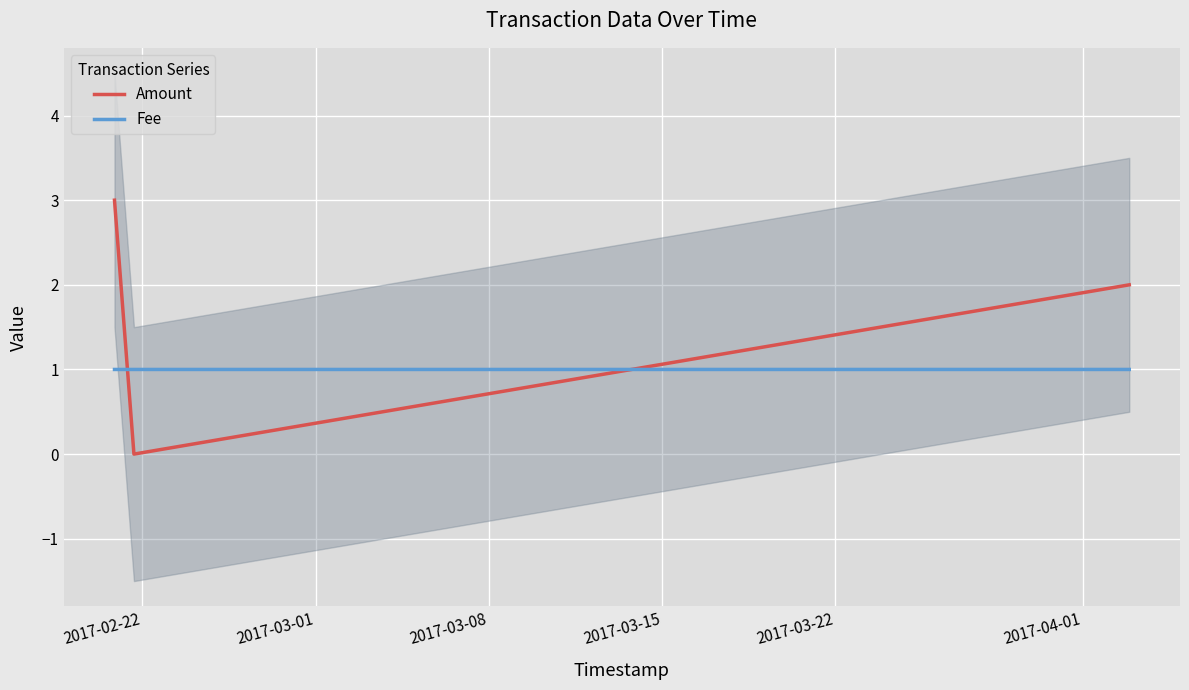

Count the Fee values in the range 1 to 2.

3